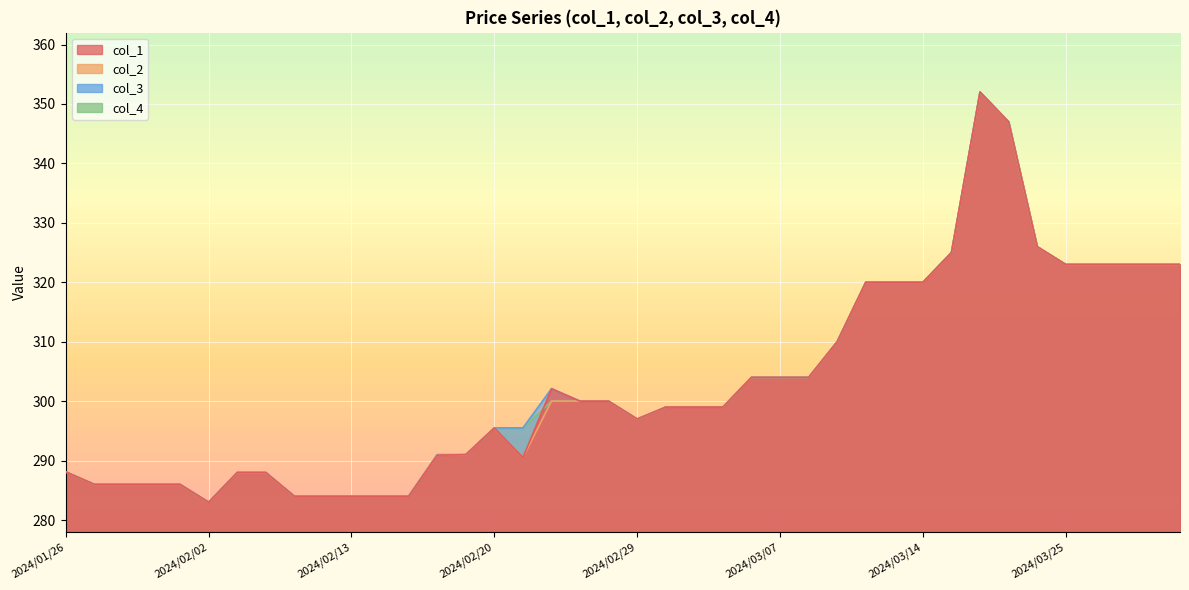

Reading left to right, extract all data points from this chart.

col_1: 2024/01/26=288.1	2024/01/29=286.0	2024/01/30=286.0	2024/01/31=286.0	2024/02/01=286.0	2024/02/02=283.0	2024/02/05=288.0	2024/02/06=288.0	2024/02/07=284.0	2024/02/08=284.0	2024/02/13=284.0	2024/02/14=284.0	2024/02/15=284.0	2024/02/16=290.9	2024/02/19=291.0	2024/02/20=295.5	2024/02/21=290.5	2024/02/26=302.1	2024/02/27=300.0	2024/02/28=300.0	2024/02/29=297.0	2024/03/01=299.0	2024/03/04=299.0	2024/03/05=299.0	2024/03/06=304.0	2024/03/07=304.0	2024/03/08=304.0	2024/03/11=310.0	2024/03/12=320.0	2024/03/13=320.0	2024/03/14=320.0	2024/03/15=325.0	2024/03/18=352.0	2024/03/21=347.0	2024/03/22=326.0	2024/03/25=323.0	2024/03/26=323.0	2024/03/27=323.0	2024/03/28=323.0	2024/03/29=323.0
col_2: 2024/01/26=288.1	2024/01/29=286.0	2024/01/30=286.0	2024/01/31=286.0	2024/02/01=286.0	2024/02/02=283.0	2024/02/05=288.0	2024/02/06=288.0	2024/02/07=284.0	2024/02/08=284.0	2024/02/13=284.0	2024/02/14=284.0	2024/02/15=284.0	2024/02/16=290.9	2024/02/19=291.0	2024/02/20=295.5	2024/02/21=290.5	2024/02/26=300.0	2024/02/27=300.0	2024/02/28=300.0	2024/02/29=297.0	2024/03/01=299.0	2024/03/04=299.0	2024/03/05=299.0	2024/03/06=304.0	2024/03/07=304.0	2024/03/08=304.0	2024/03/11=310.0	2024/03/12=320.0	2024/03/13=320.0	2024/03/14=320.0	2024/03/15=325.0	2024/03/18=352.0	2024/03/21=347.0	2024/03/22=326.0	2024/03/25=323.0	2024/03/26=323.0	2024/03/27=323.0	2024/03/28=323.0	2024/03/29=323.0
col_3: 2024/01/26=288.1	2024/01/29=286.0	2024/01/30=286.0	2024/01/31=286.0	2024/02/01=286.0	2024/02/02=283.0	2024/02/05=288.0	2024/02/06=288.0	2024/02/07=284.0	2024/02/08=284.0	2024/02/13=284.0	2024/02/14=284.0	2024/02/15=284.0	2024/02/16=291.0	2024/02/19=291.0	2024/02/20=295.5	2024/02/21=295.5	2024/02/26=302.1	2024/02/27=300.0	2024/02/28=300.0	2024/02/29=297.0	2024/03/01=299.0	2024/03/04=299.0	2024/03/05=299.0	2024/03/06=304.0	2024/03/07=304.0	2024/03/08=304.0	2024/03/11=310.0	2024/03/12=320.0	2024/03/13=320.0	2024/03/14=320.0	2024/03/15=325.0	2024/03/18=352.0	2024/03/21=347.0	2024/03/22=326.0	2024/03/25=323.0	2024/03/26=323.0	2024/03/27=323.0	2024/03/28=323.0	2024/03/29=323.0
col_4: 2024/01/26=288.1	2024/01/29=286.0	2024/01/30=286.0	2024/01/31=286.0	2024/02/01=286.0	2024/02/02=283.0	2024/02/05=288.0	2024/02/06=288.0	2024/02/07=284.0	2024/02/08=284.0	2024/02/13=284.0	2024/02/14=284.0	2024/02/15=284.0	2024/02/16=291.0	2024/02/19=291.0	2024/02/20=295.5	2024/02/21=295.5	2024/02/26=300.0	2024/02/27=300.0	2024/02/28=300.0	2024/02/29=297.0	2024/03/01=299.0	2024/03/04=299.0	2024/03/05=299.0	2024/03/06=304.0	2024/03/07=304.0	2024/03/08=304.0	2024/03/11=310.0	2024/03/12=320.0	2024/03/13=320.0	2024/03/14=320.0	2024/03/15=325.0	2024/03/18=352.0	2024/03/21=347.0	2024/03/22=326.0	2024/03/25=323.0	2024/03/26=323.0	2024/03/27=323.0	2024/03/28=323.0	2024/03/29=323.0